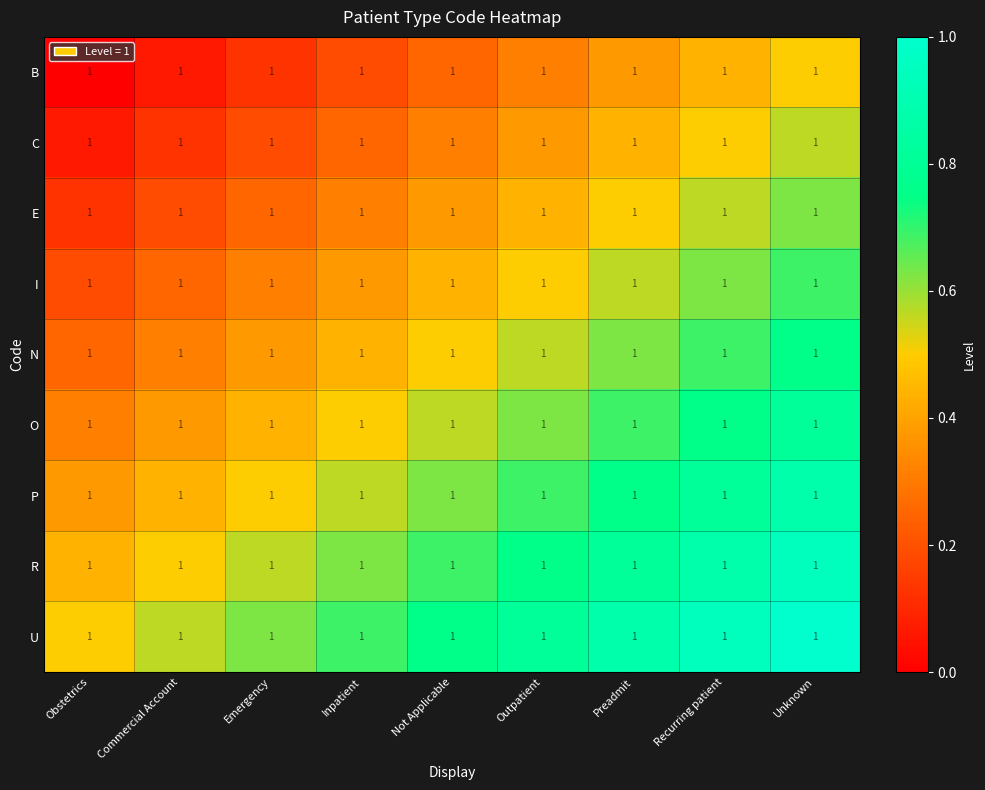

True or false: P has a value of 0.7 at Emergency.

False